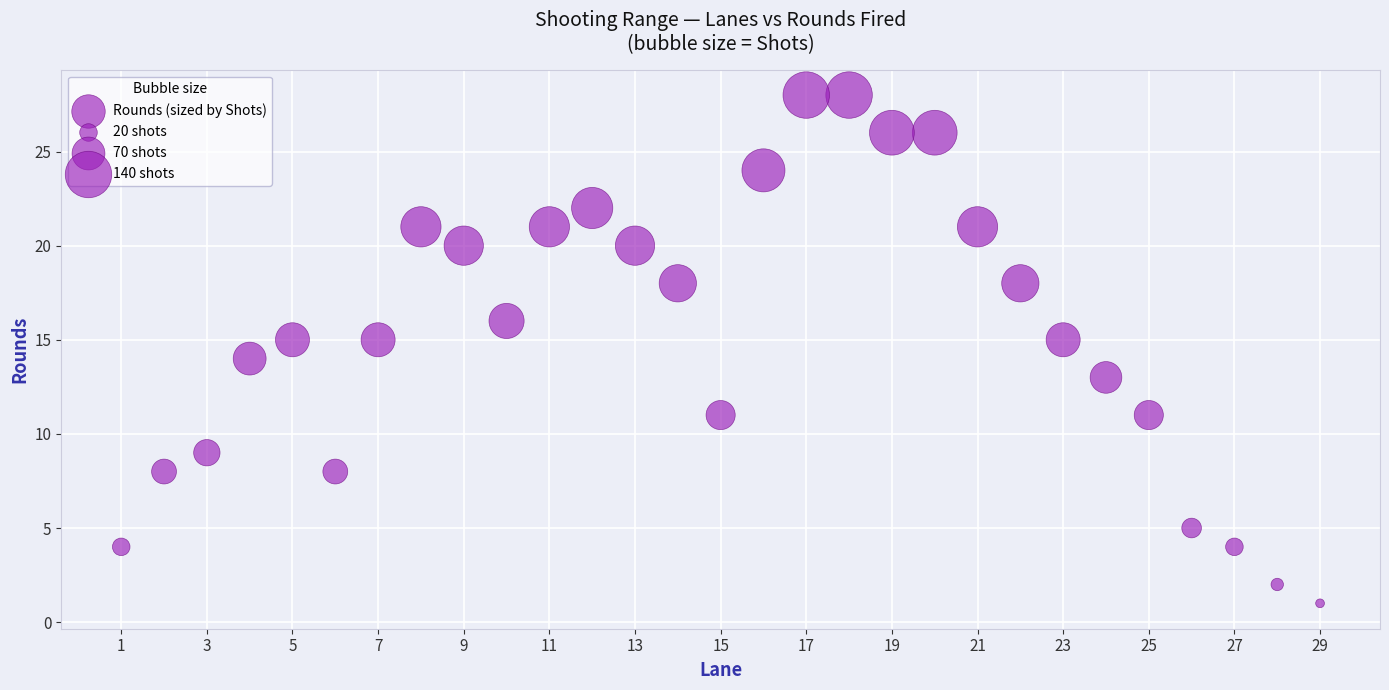

What is the range of X values (max minus min)?

28